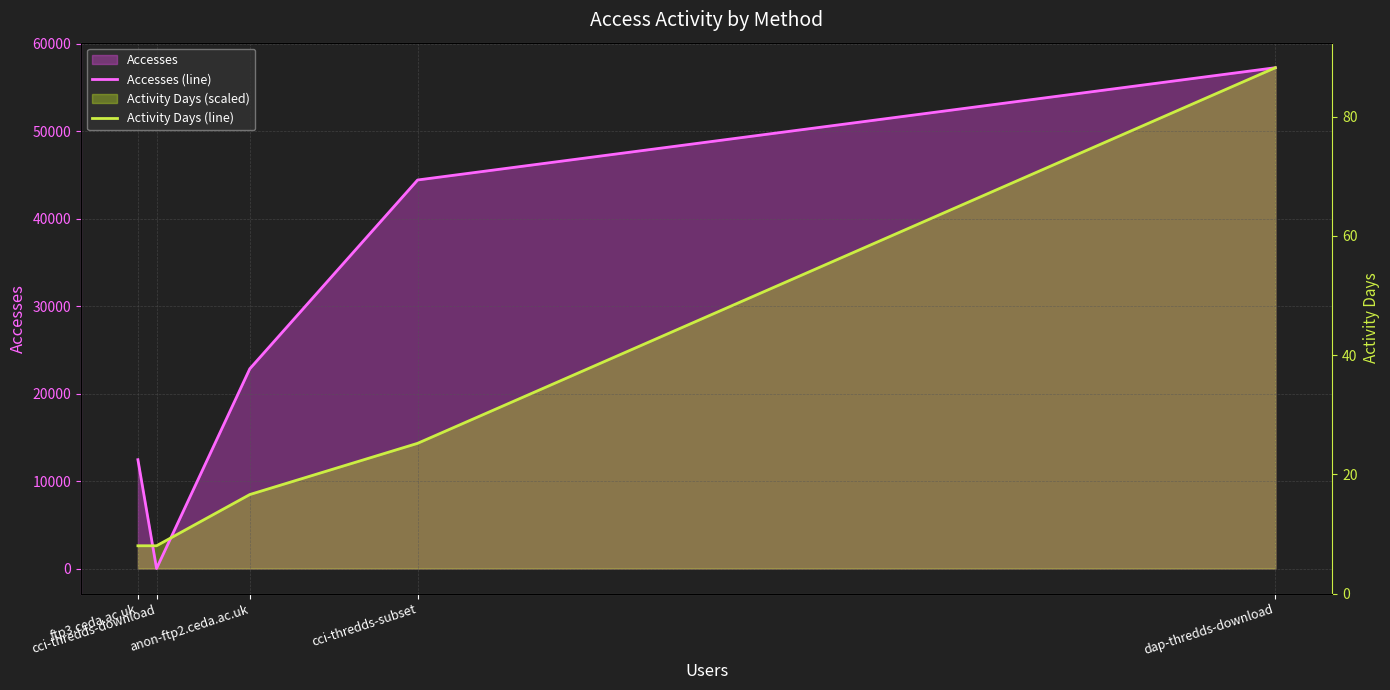

Which category has the highest value across all series?

dap-thredds-download